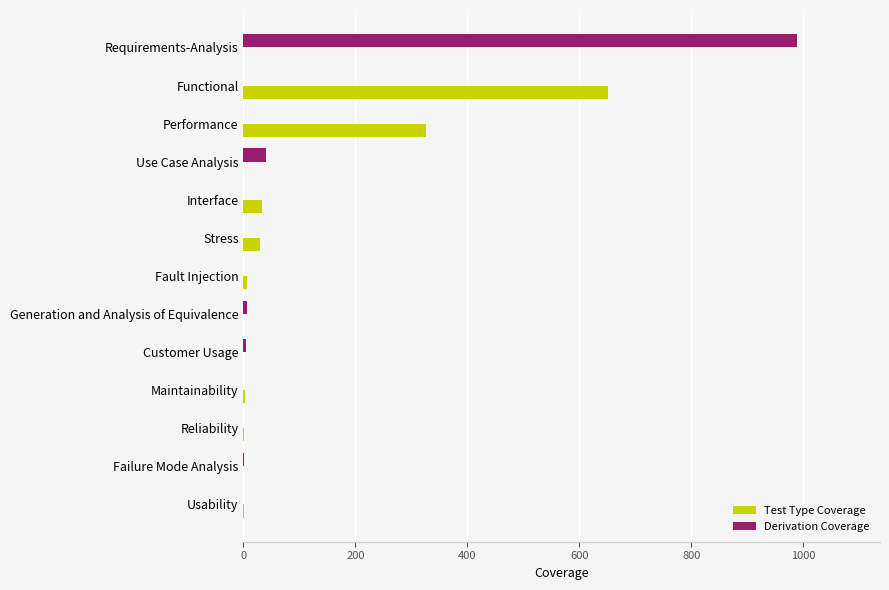

What is the total value across all series at Use Case Analysis?

41